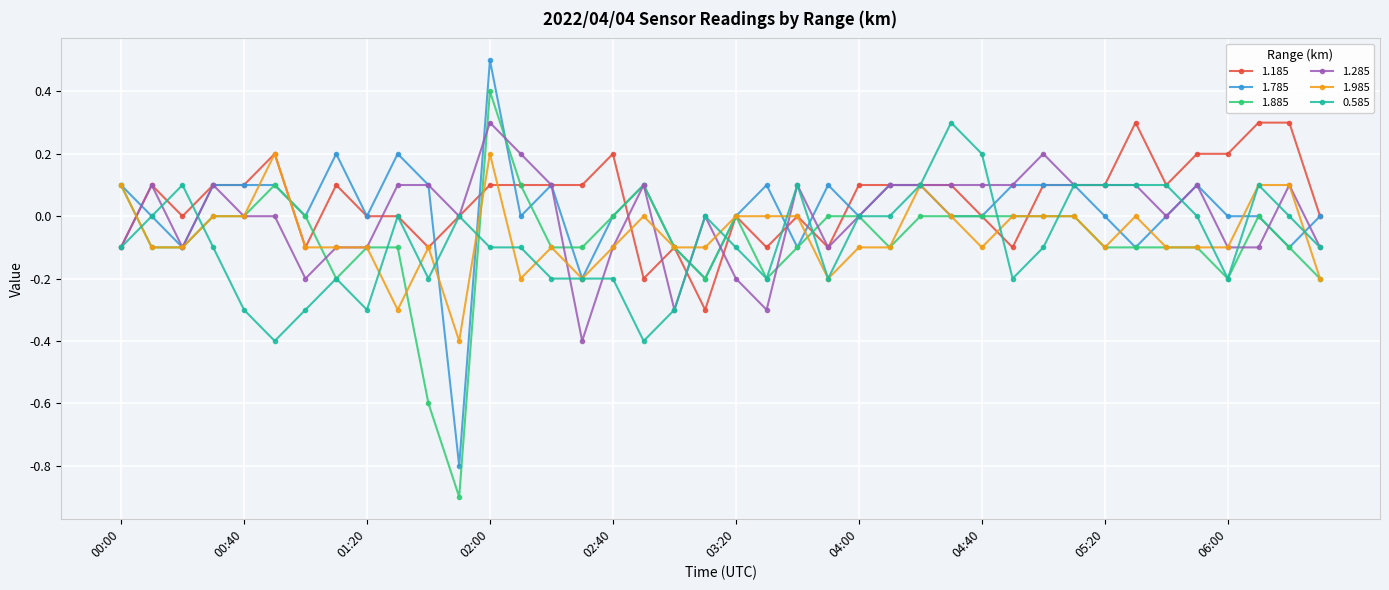

What is the highest value of the 1.785 series?

0.5